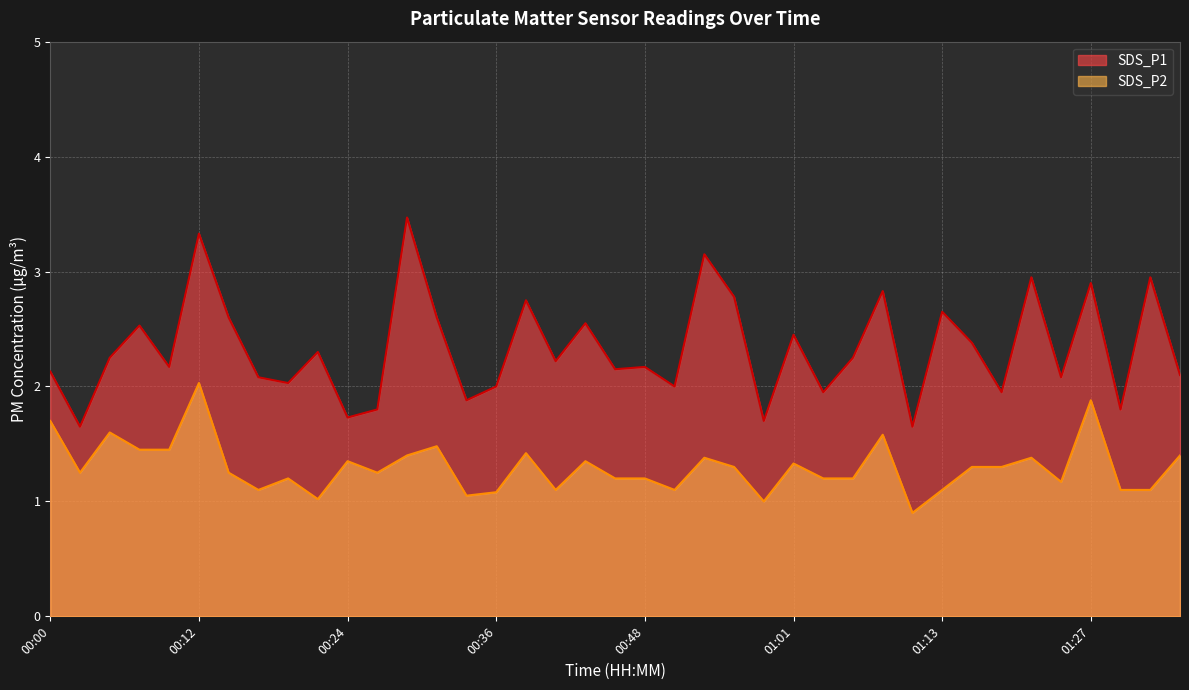

Where is the first local minimum for SDS_P2?

00:02